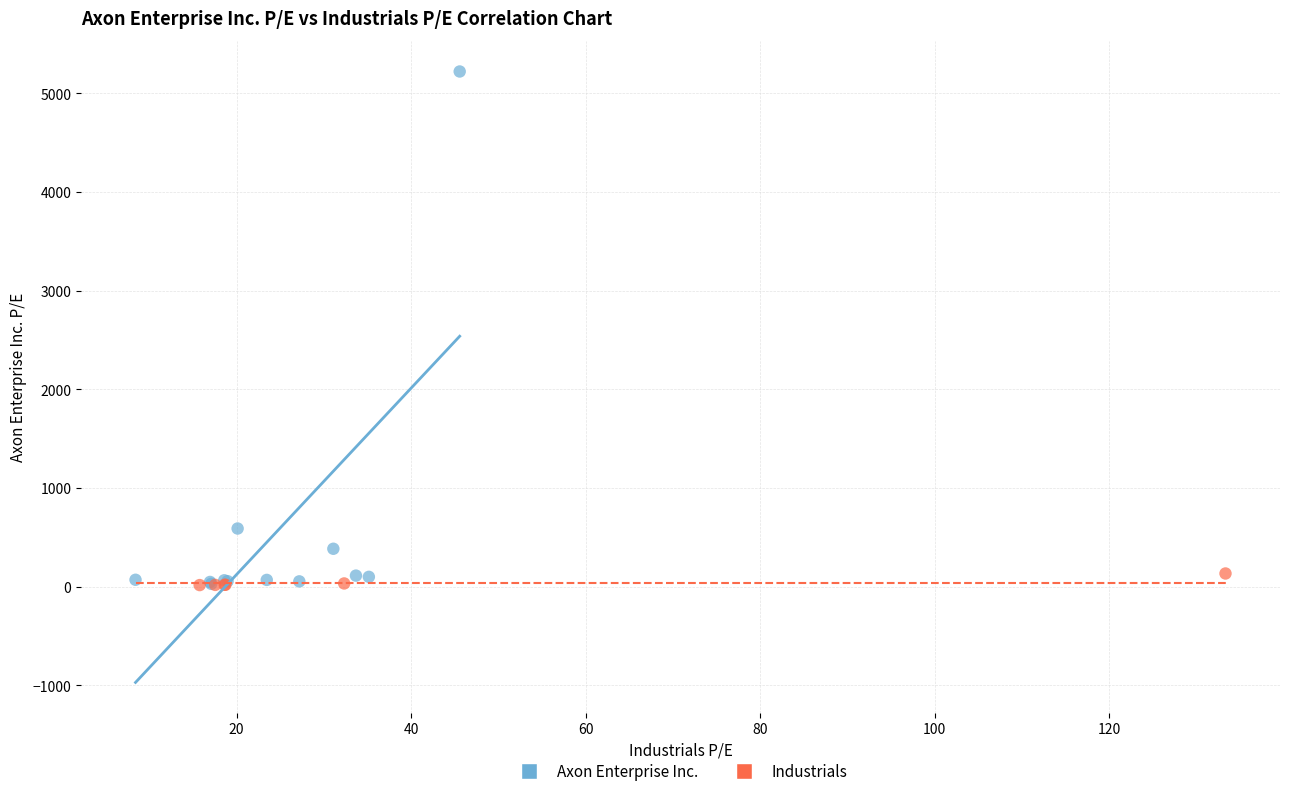

Which series has the widest spread of Y values?

Axon Enterprise Inc.